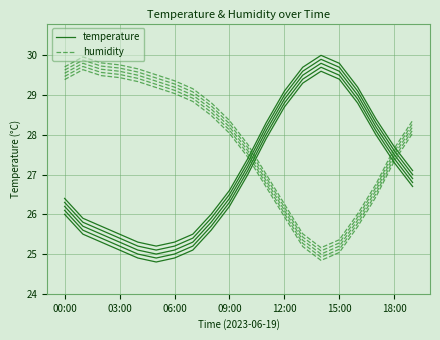

What is the spread (max minus min) of values at 19?

1.3